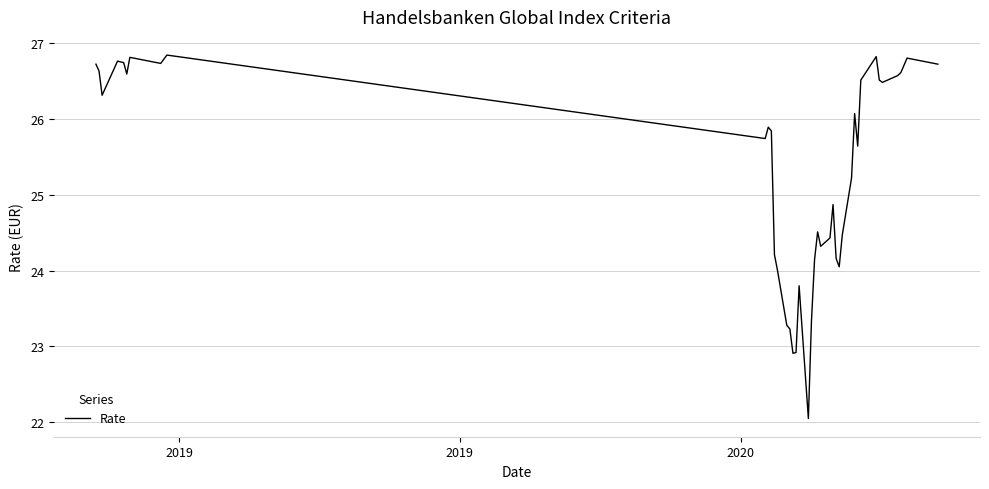

What is the average value?

25.3